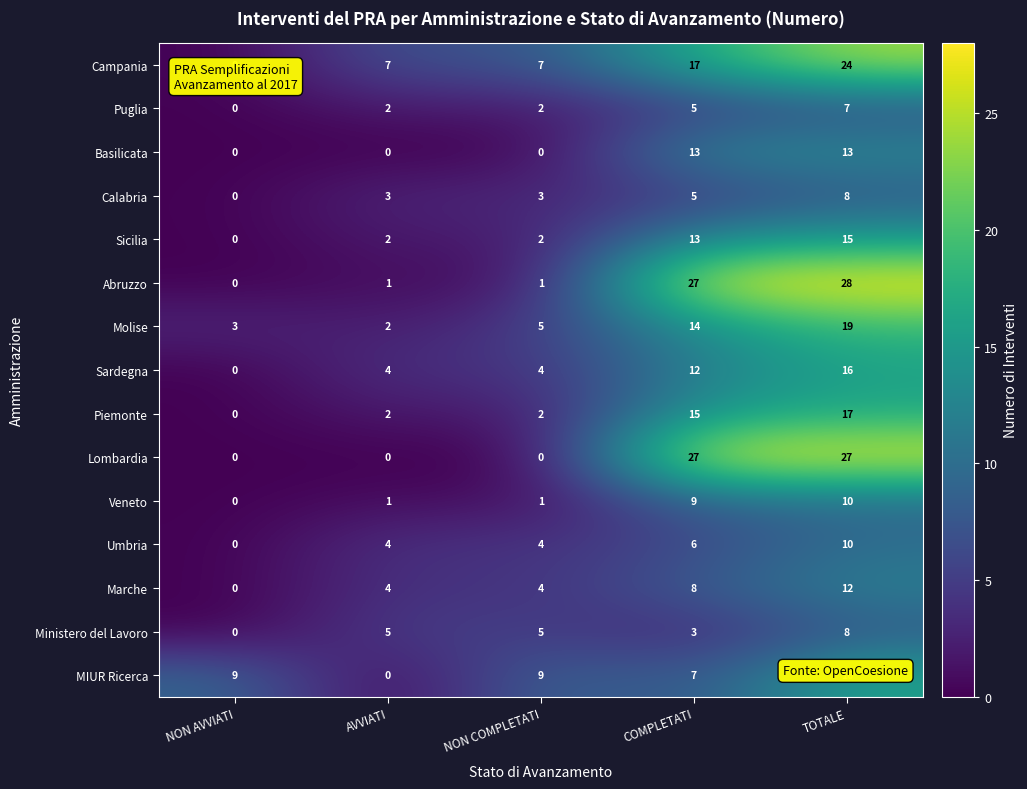

Is it true that Campania equals 7 at AVVIATI?

True